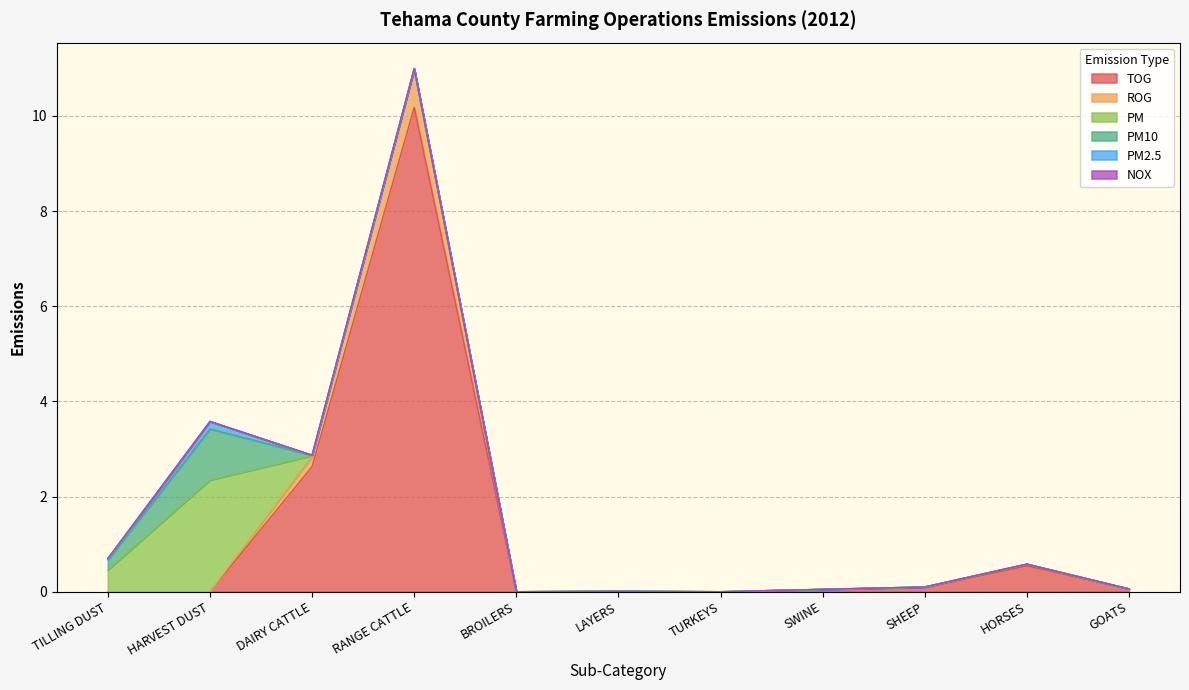

What are all the series names shown in the legend?

TOG, ROG, PM, PM10, PM2.5, NOX